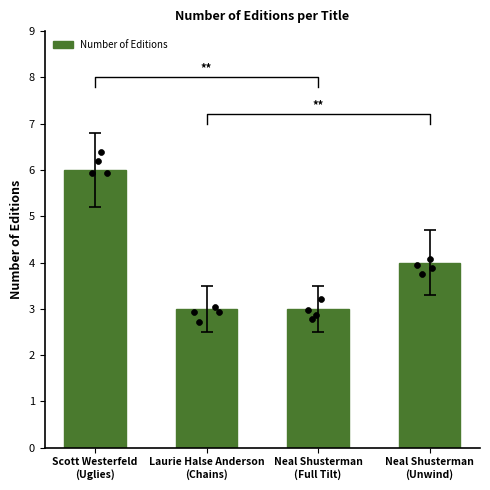

Which has a higher value, Neal Shusterman
(Unwind) or Laurie Halse Anderson
(Chains)?

Neal Shusterman
(Unwind)